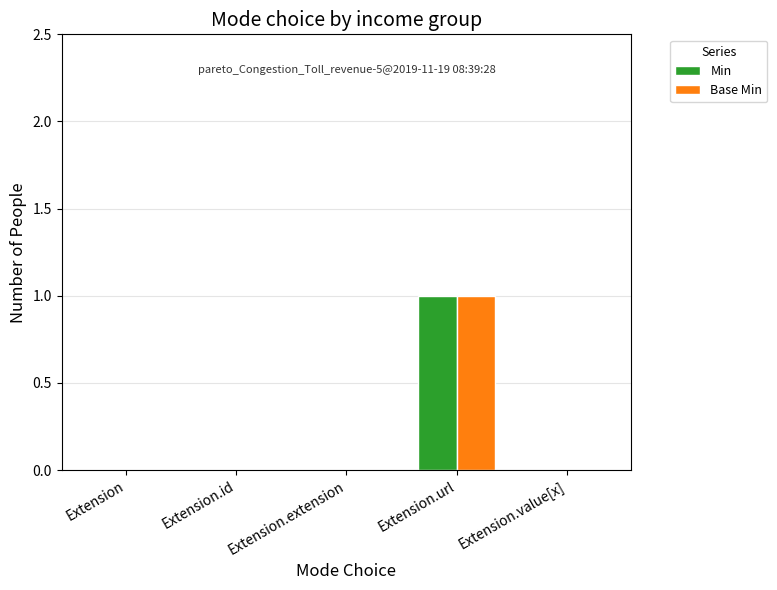

Are the bars grouped side by side (vs. stacked)?

Yes